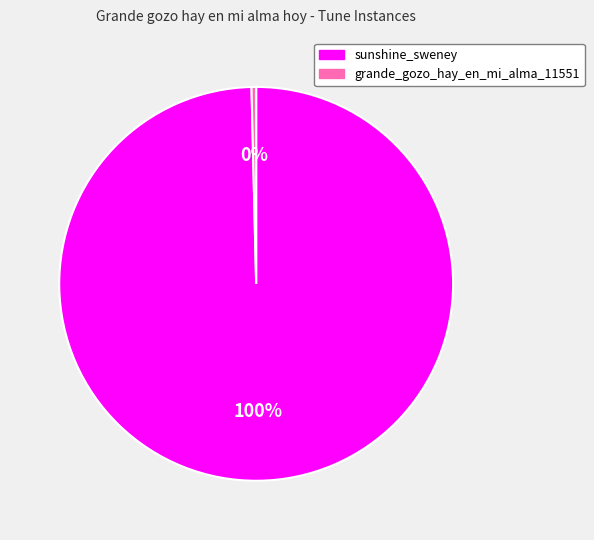

What is the majority slice?

sunshine_sweney